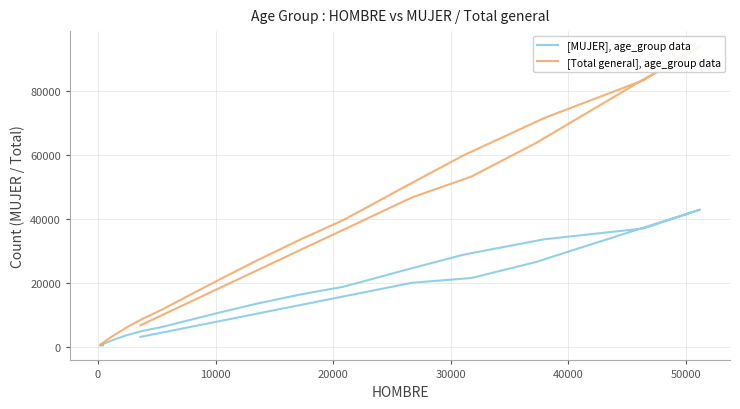

Does the chart display data point markers on the line(s)?

No